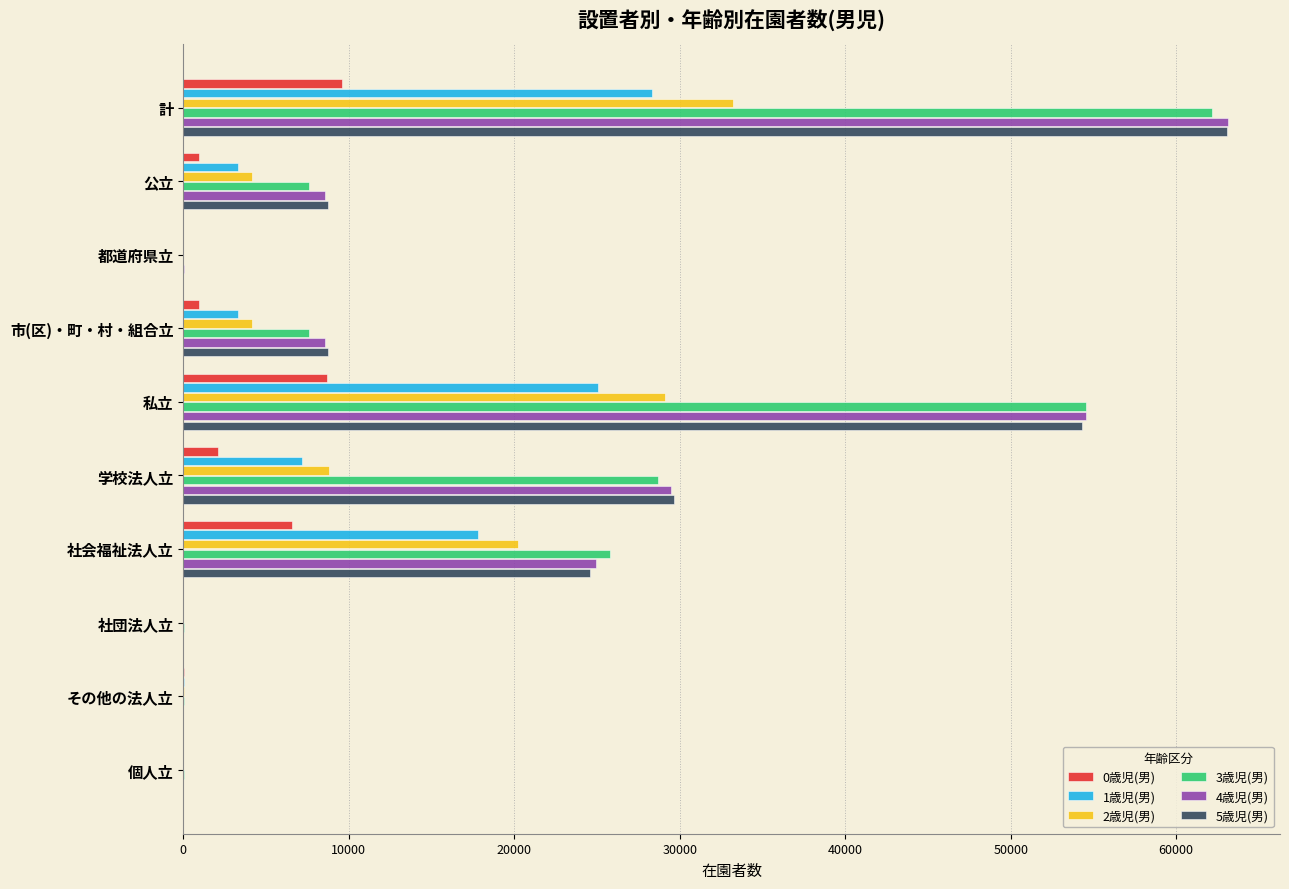

Is the value of 0歳児(男) at 学校法人立 greater than the value of 5歳児(男) at その他の法人立?

Yes